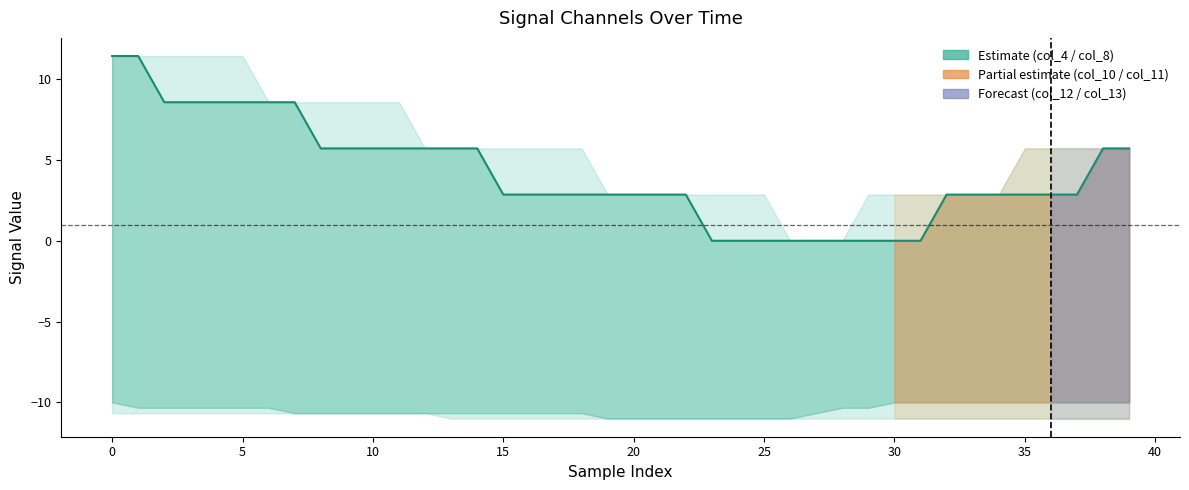

Between 24 and 33, which is larger?

33